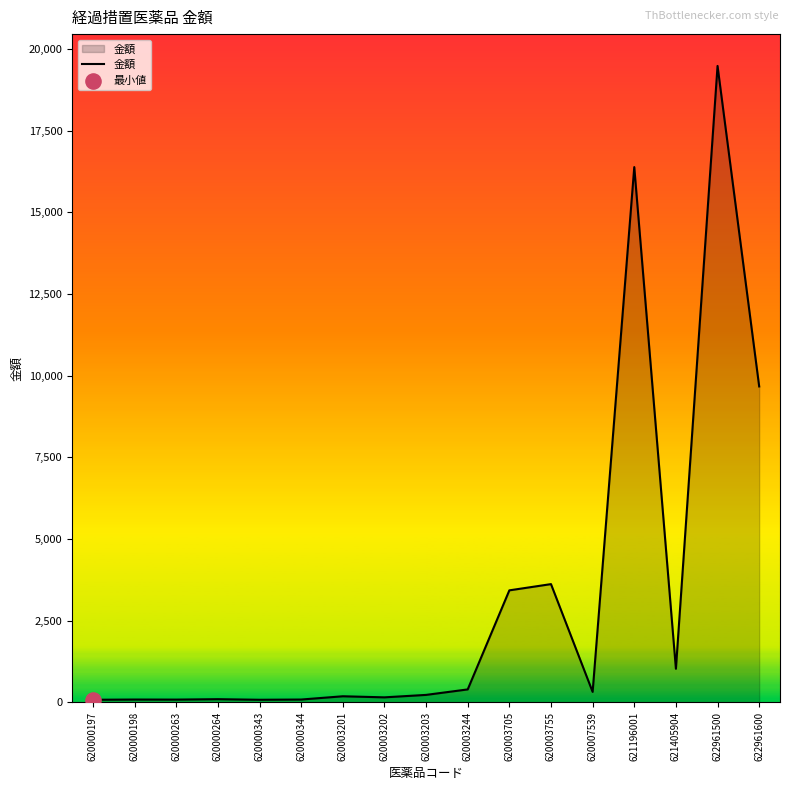

What is the change in value from 620000343 to 622961600?

+9593